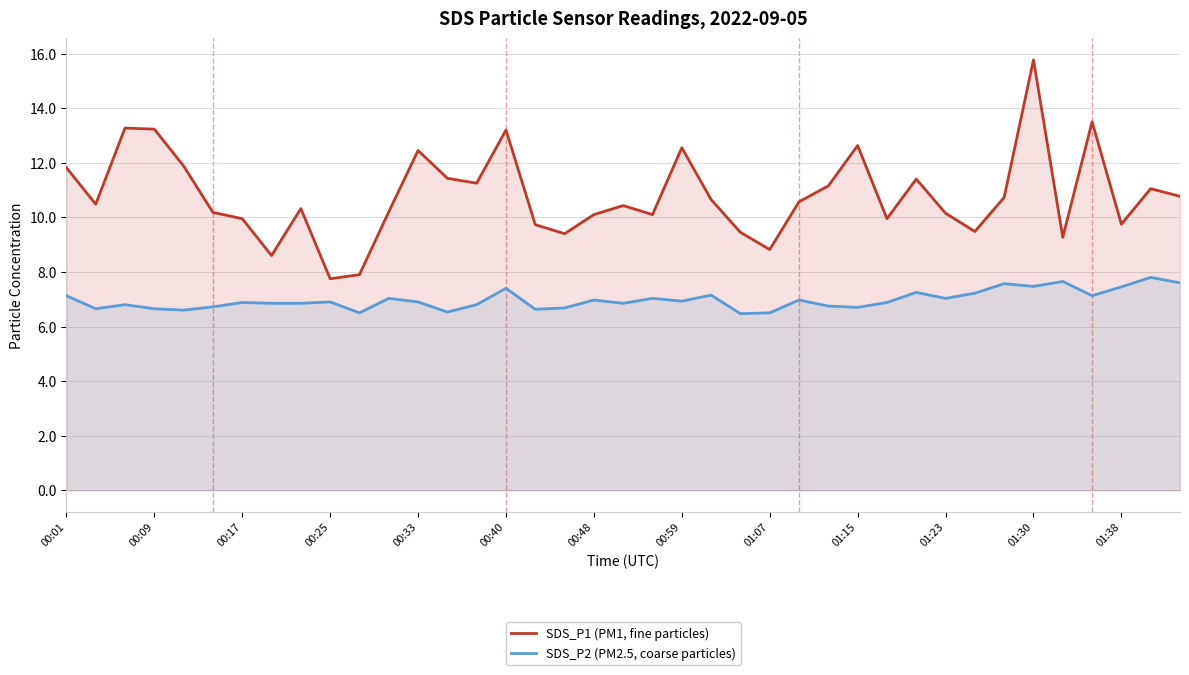

At how many categories does at least one series exceed 9?

35